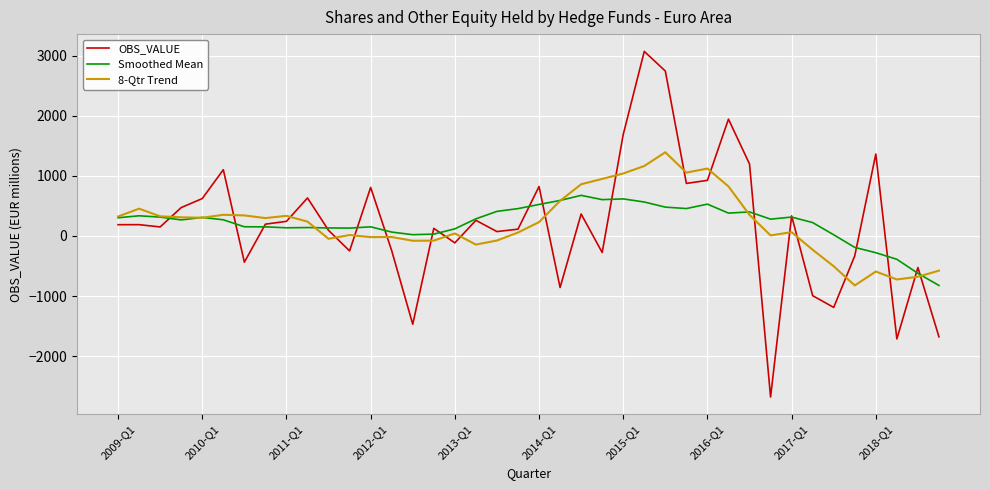

Which series has the widest spread of values?

OBS_VALUE